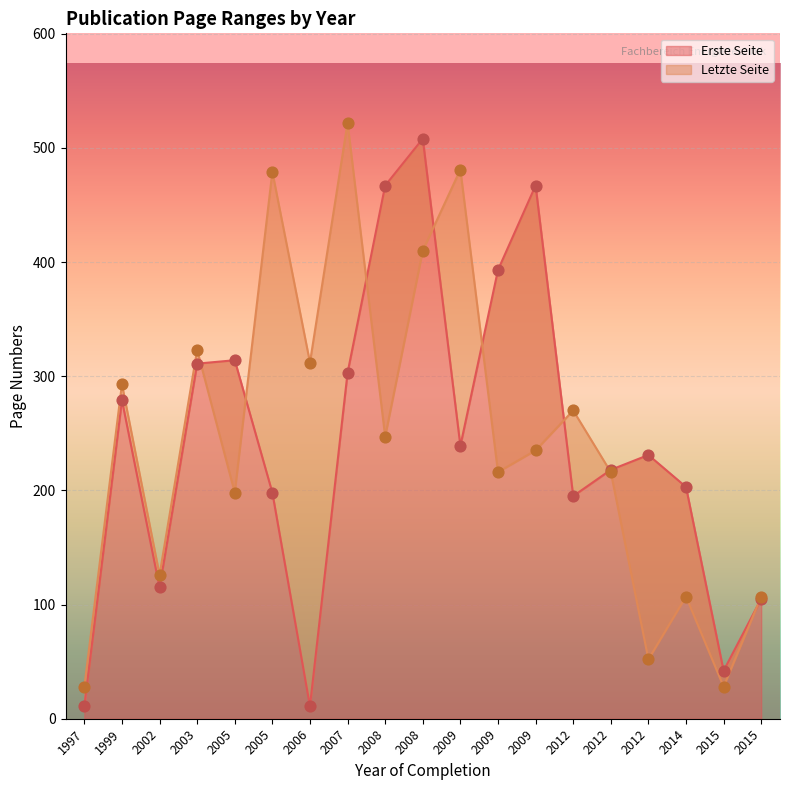

Which series reaches the minimum Y coordinate?

Erste Seite